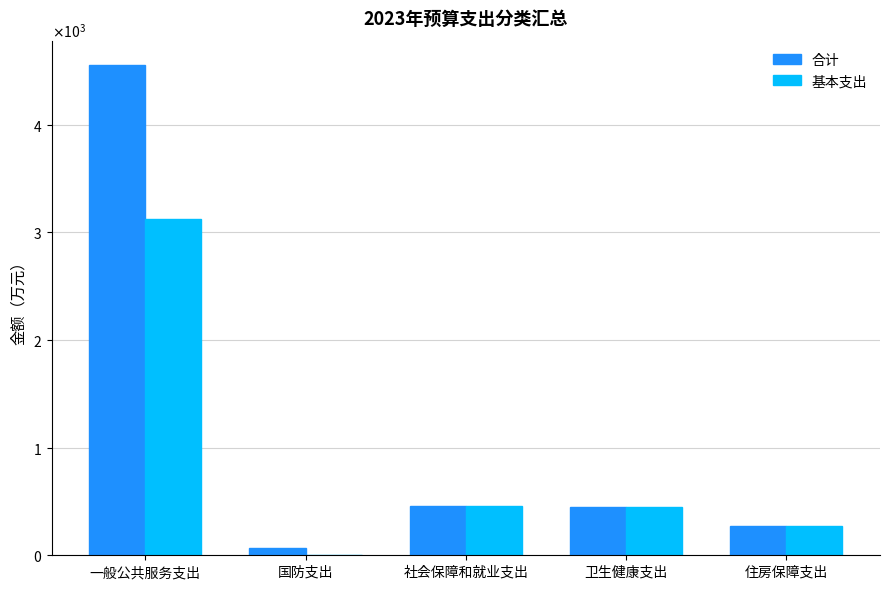

What is the label of the 5th bar from the right?

一般公共服务支出